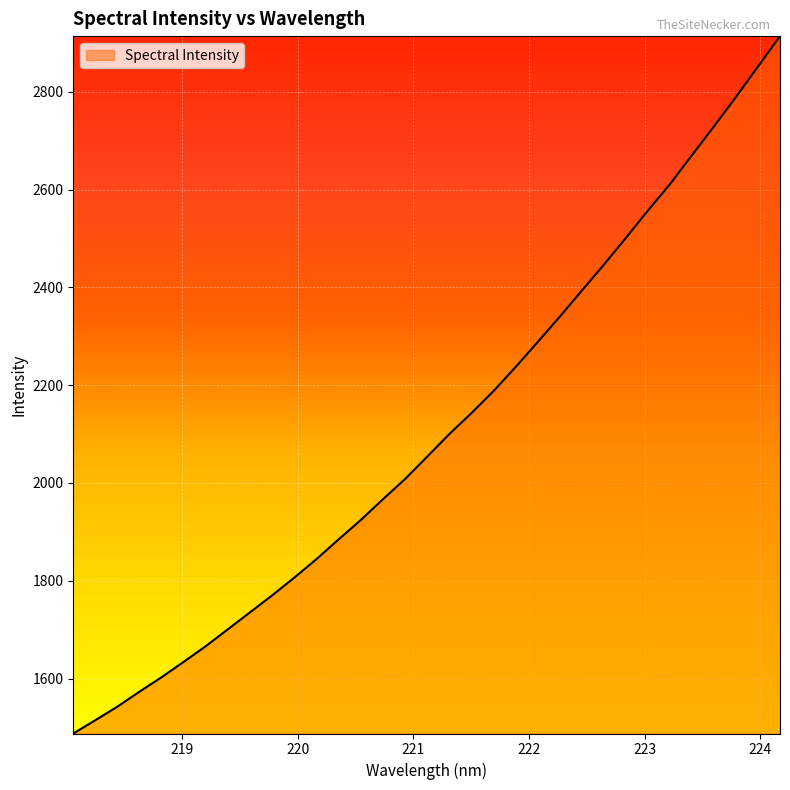

What is the sum of all values?

69466.8